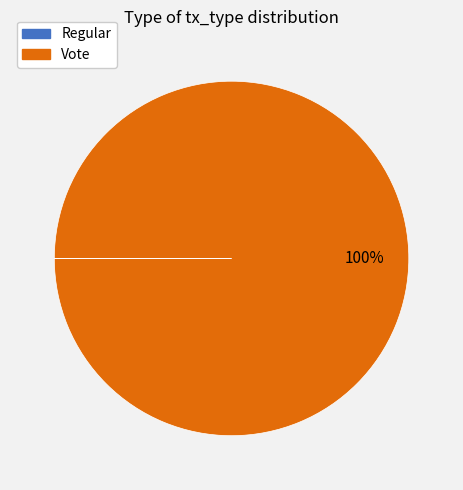

Is it true that Vote is 100% of the pie?

True